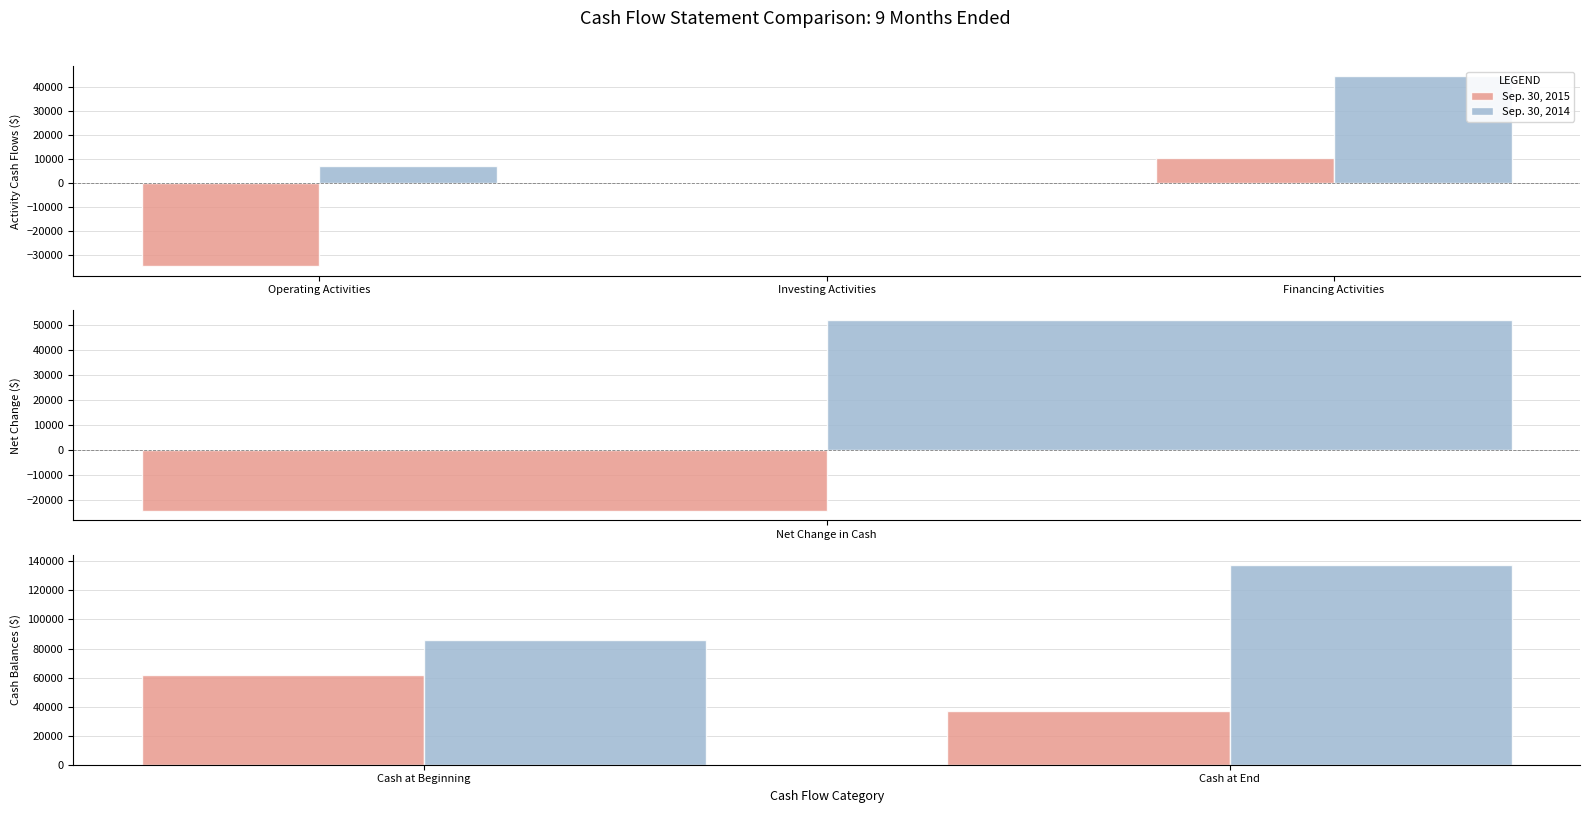

Count the number of data series in this chart.

2